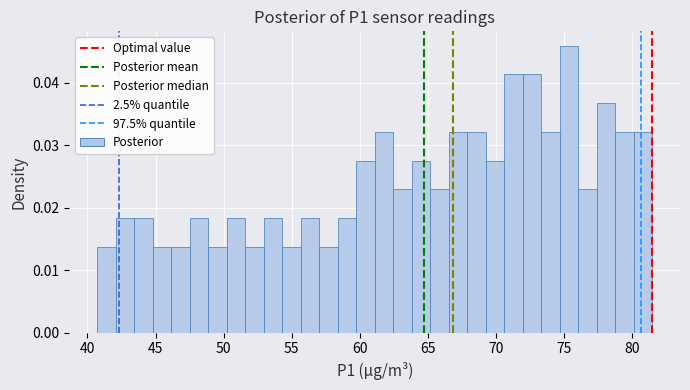

Around what value on the x-axis is the tallest bar? Give the approximate position of its centre, as read against the axis.

75.5